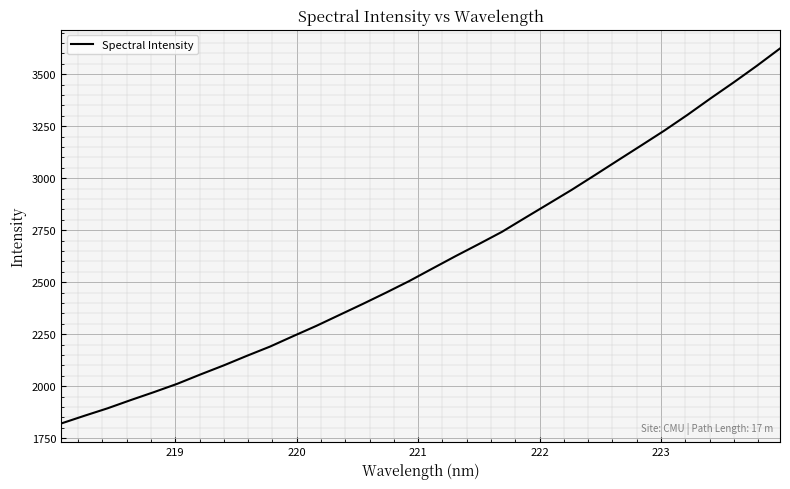

True or false: there are more than 2 points higher than both neighbors.

False